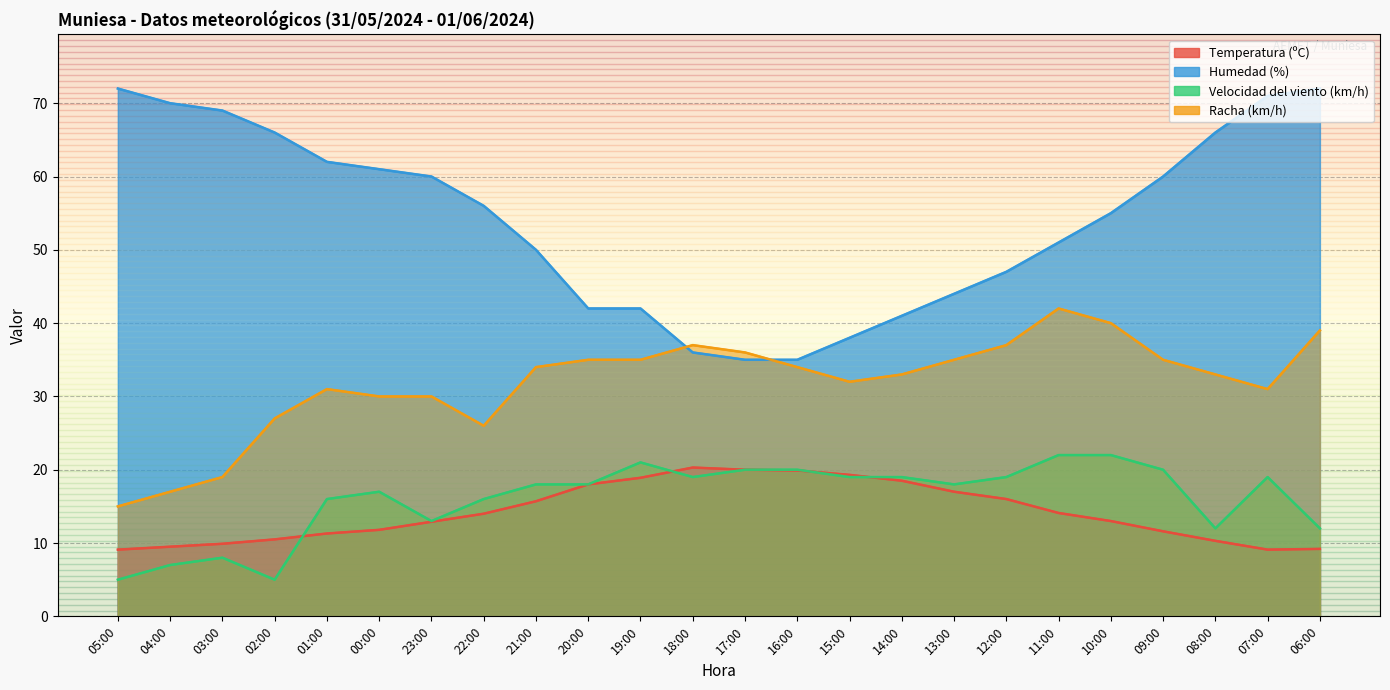

At which label is Velocidad del viento (km/h) closest to 13?

23:00